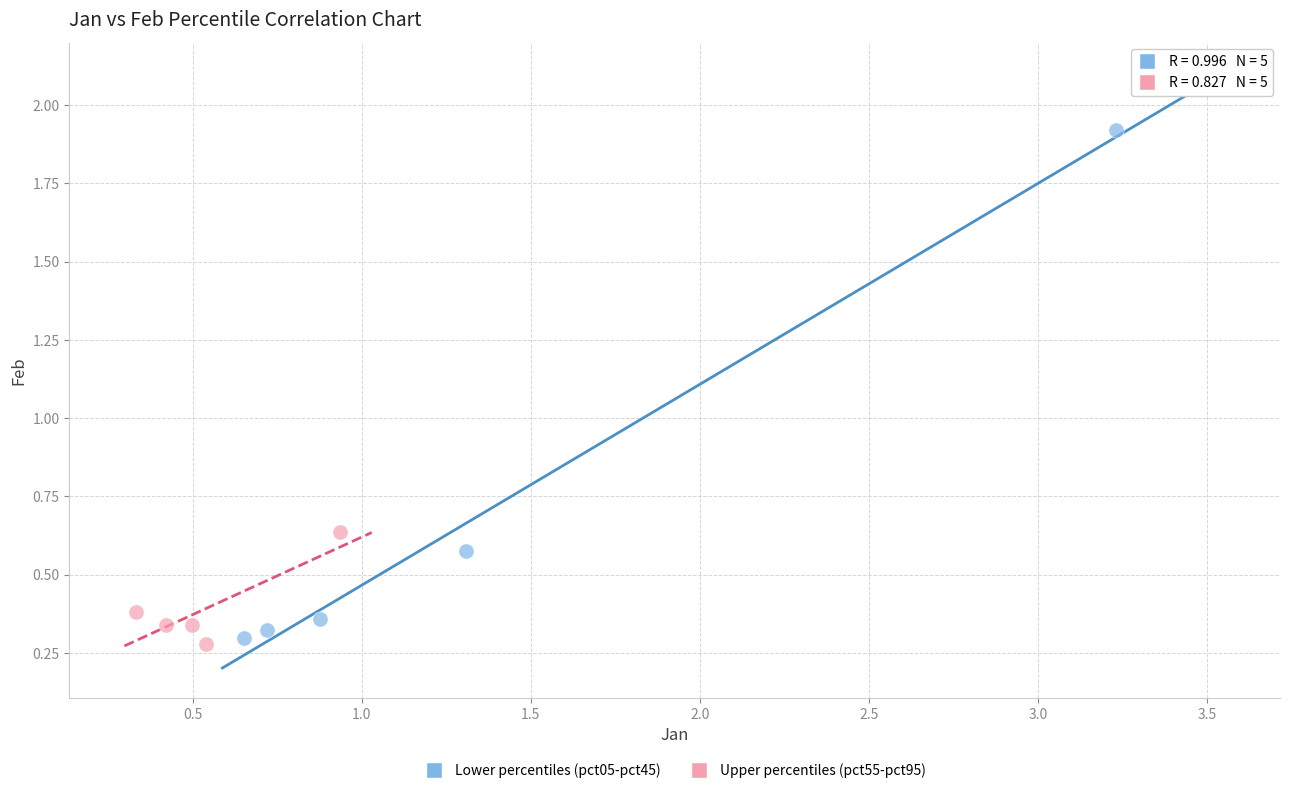

Which series has the widest spread of Y values?

Lower percentiles (pct05-pct45)